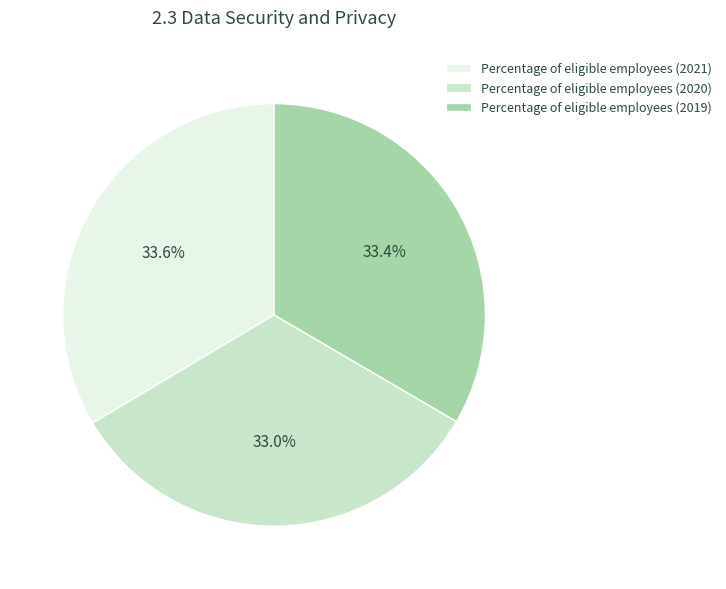

Do Percentage of eligible employees (2021) and Percentage of eligible employees (2019) together represent more than half of the pie?

Yes